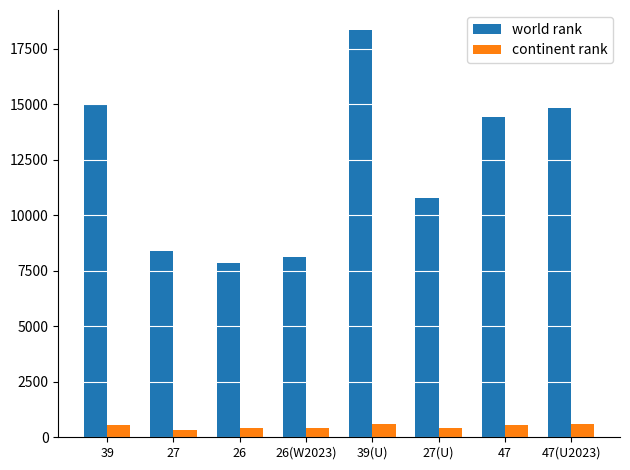

What is the total value across all series at 27(U)?

11205